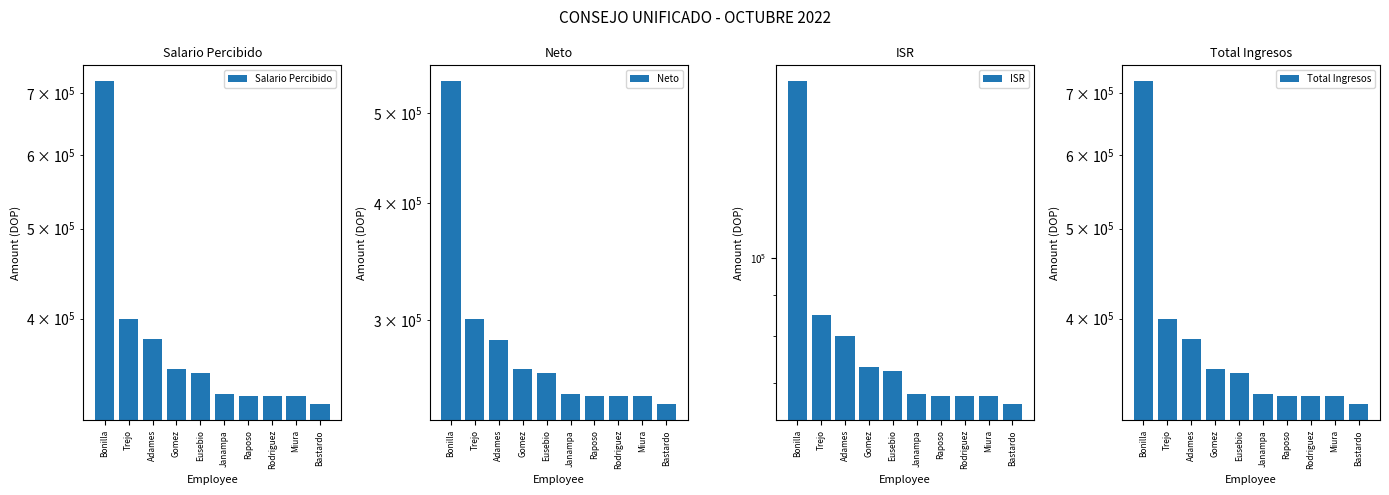

At how many categories does at least one series exceed 293227?

10